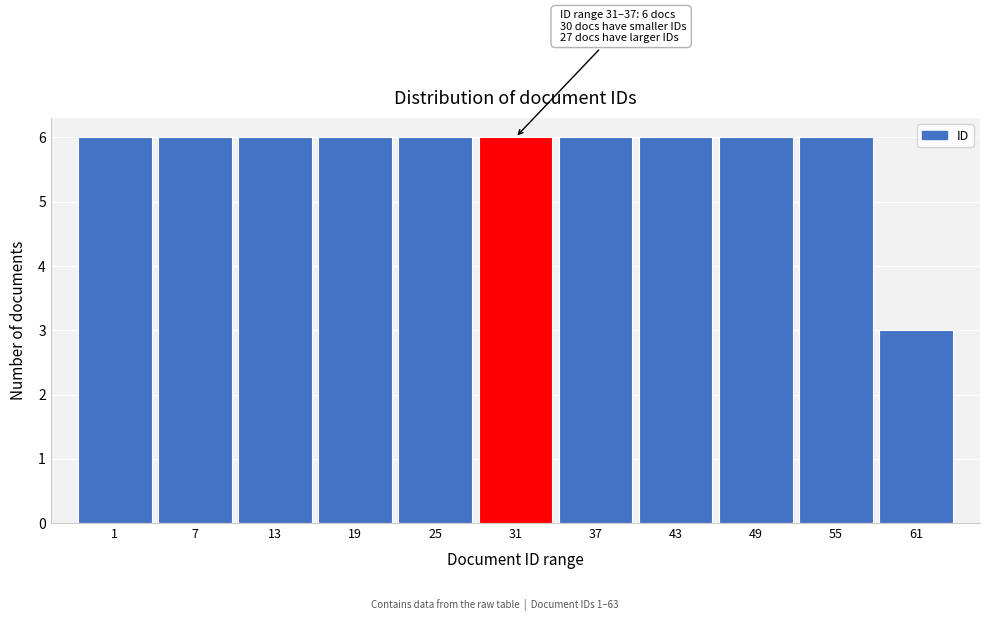

Reading left to right, transcribe all the data shown in this chart.

6	6	6	6	6	6	6	6	6	6	3